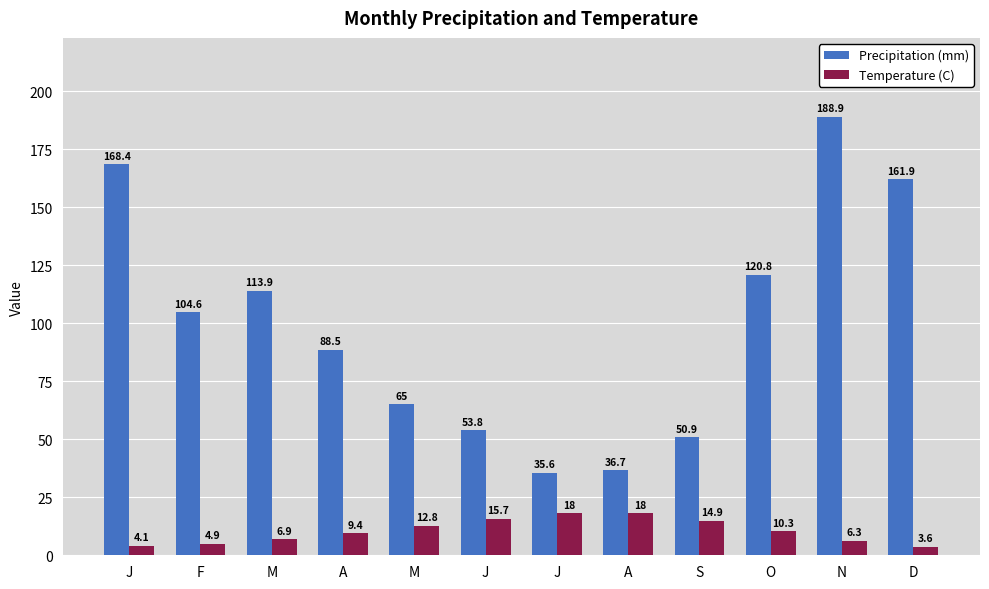

What are all the series names shown in the legend?

Precipitation (mm), Temperature (C)